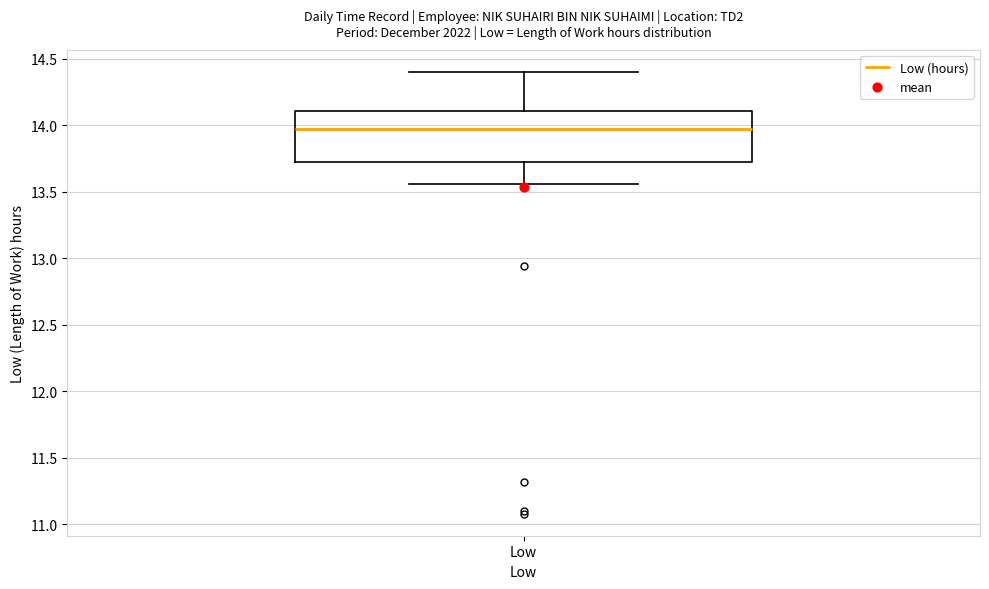

Where is the lower edge of the box for Low on the y-axis? The values are not printed on the chart, so give them approximately, as read against the axis.

13.75